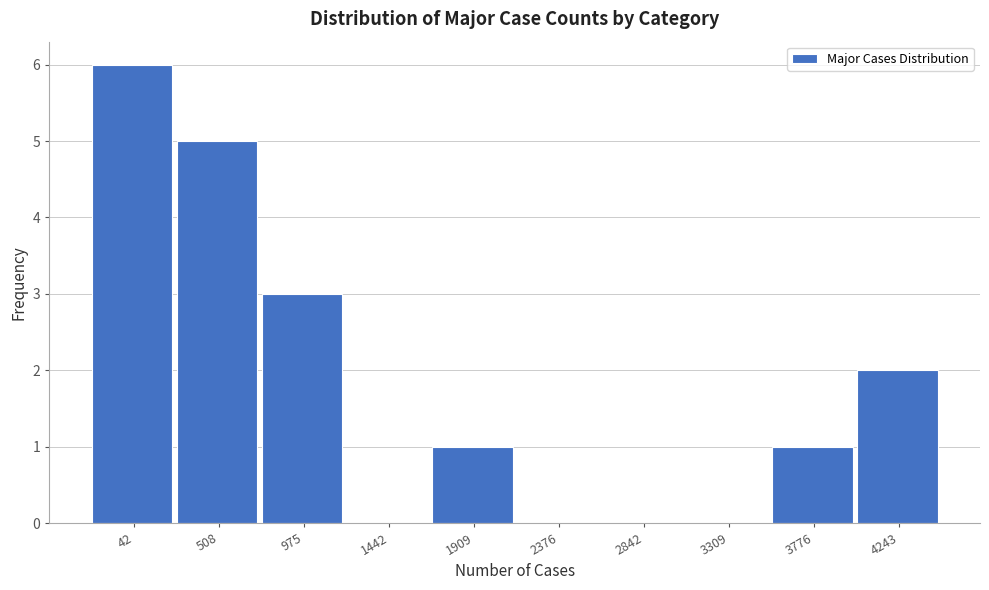

Reading left to right, extract all data points from this chart.

42=6	508=5	975=3	1442=0	1909=1	2376=0	2842=0	3309=0	3776=1	4243=2